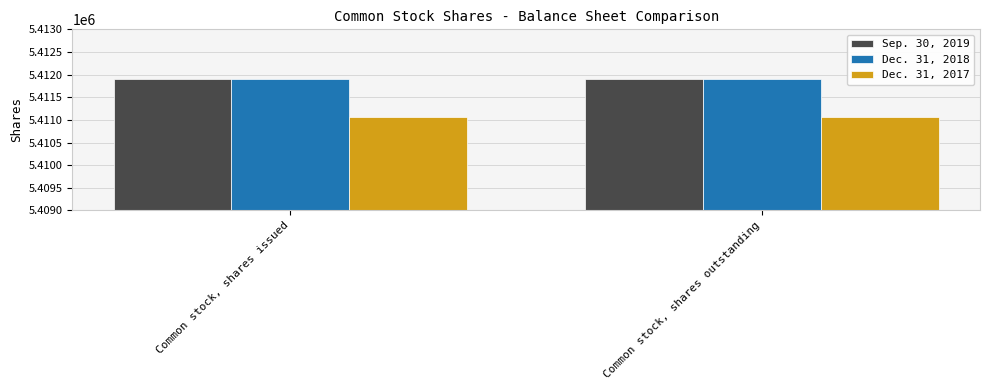

What is the sum of the Dec. 31, 2018 values at Common stock, shares outstanding and Common stock, shares issued?

10823792